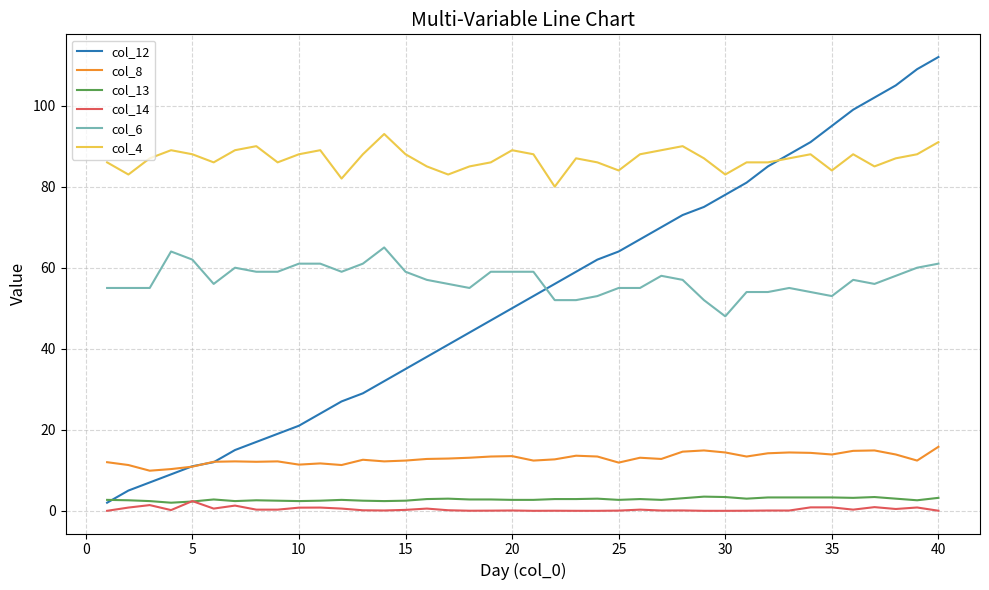

Which series has the largest range (max minus min)?

col_12